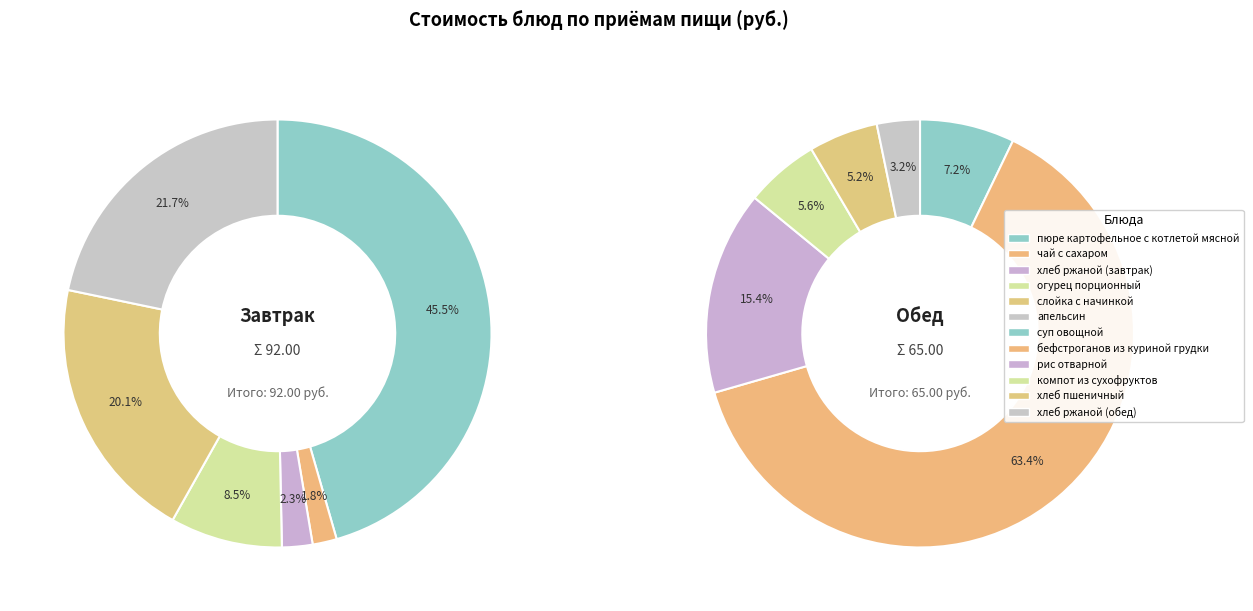

Does слойка с начинкой account for over 50% of the chart?

No